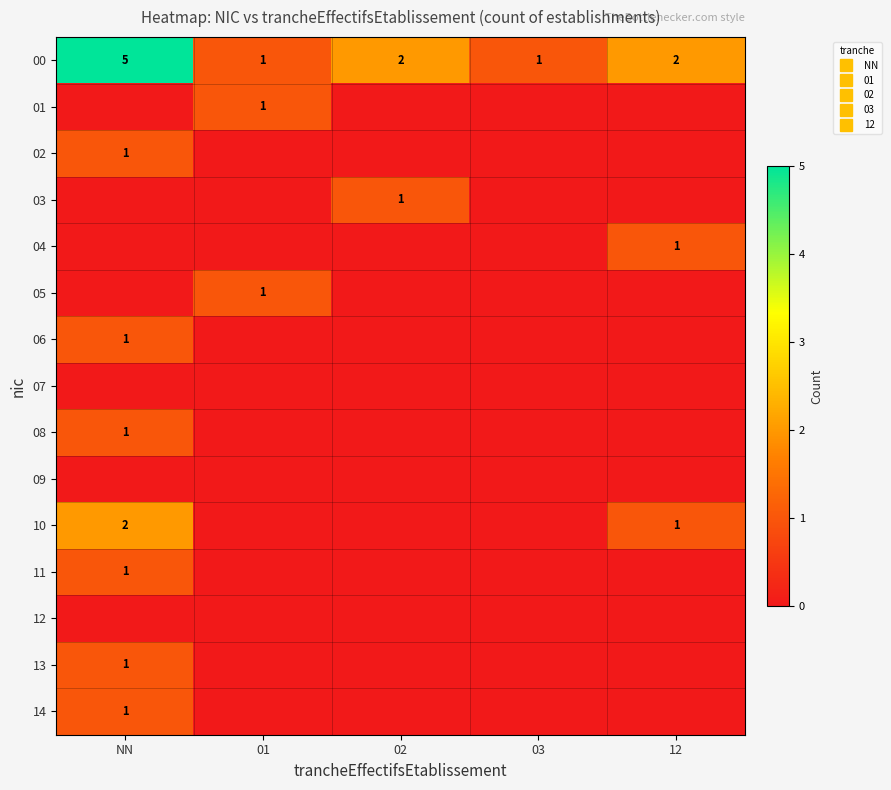

The value of 01 at 12 is 0. True or false?

True